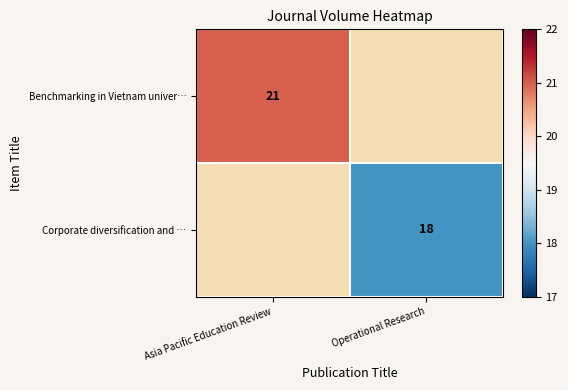

Is the value of Corporate diversification and … at Operational Research greater than the value of Benchmarking in Vietnam univer… at Asia Pacific Education Review?

No